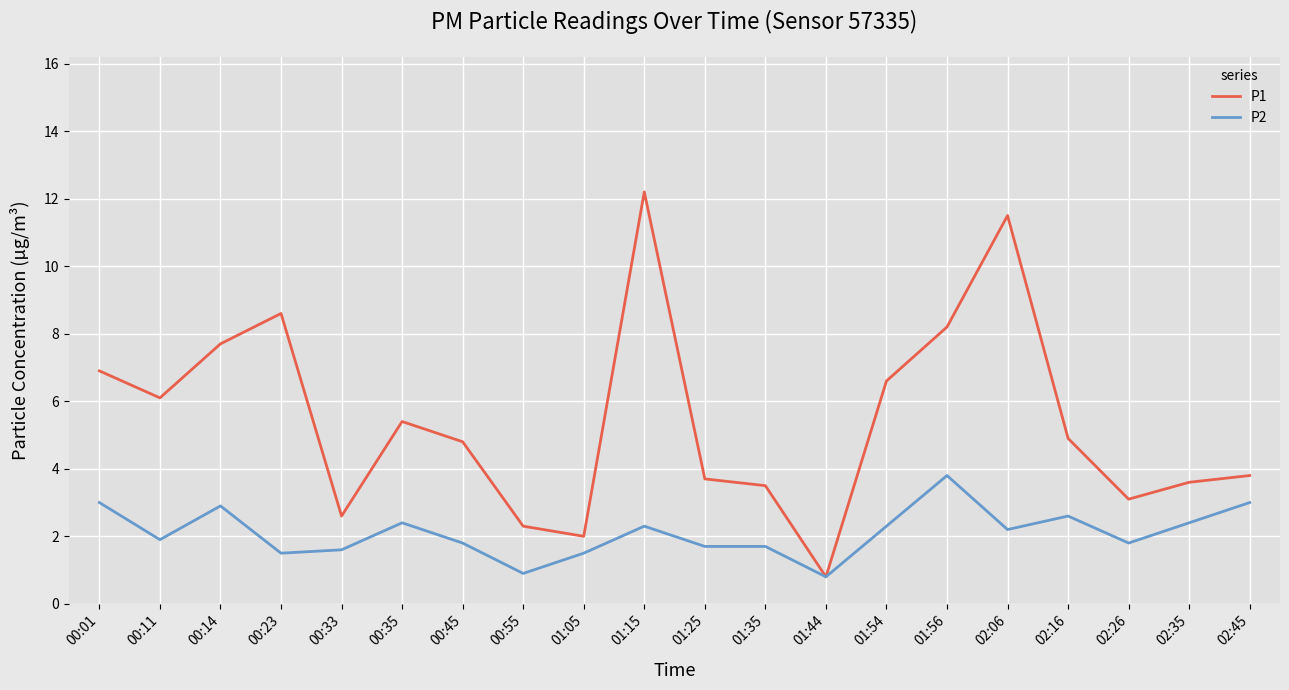

Which series has the widest spread of values?

P1